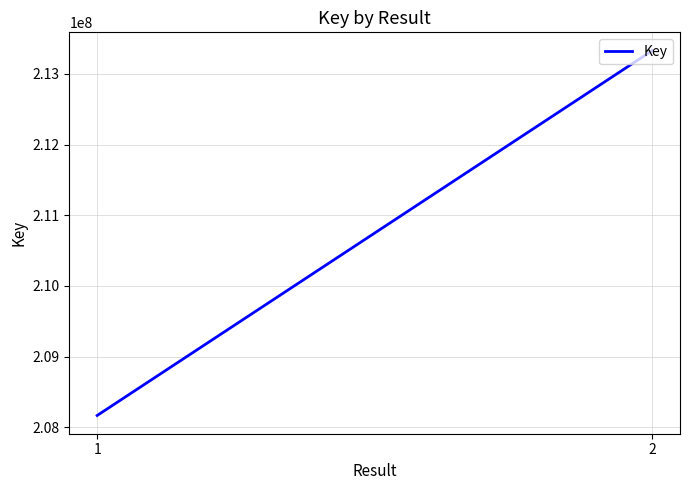

The value at 1 is 208167612. True or false?

True